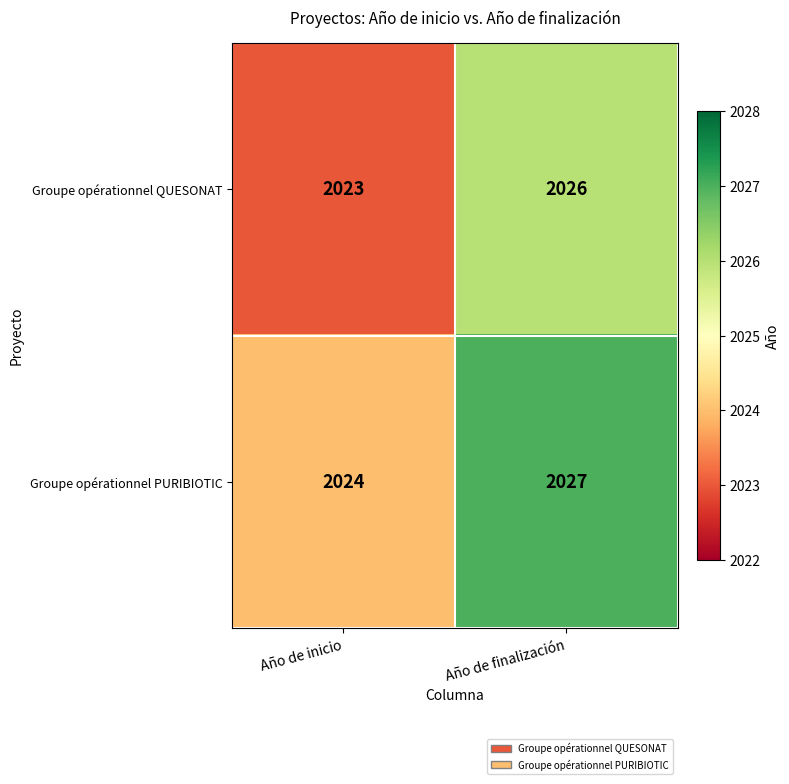

What value does the Groupe opérationnel QUESONAT series have at Año de inicio?

2023